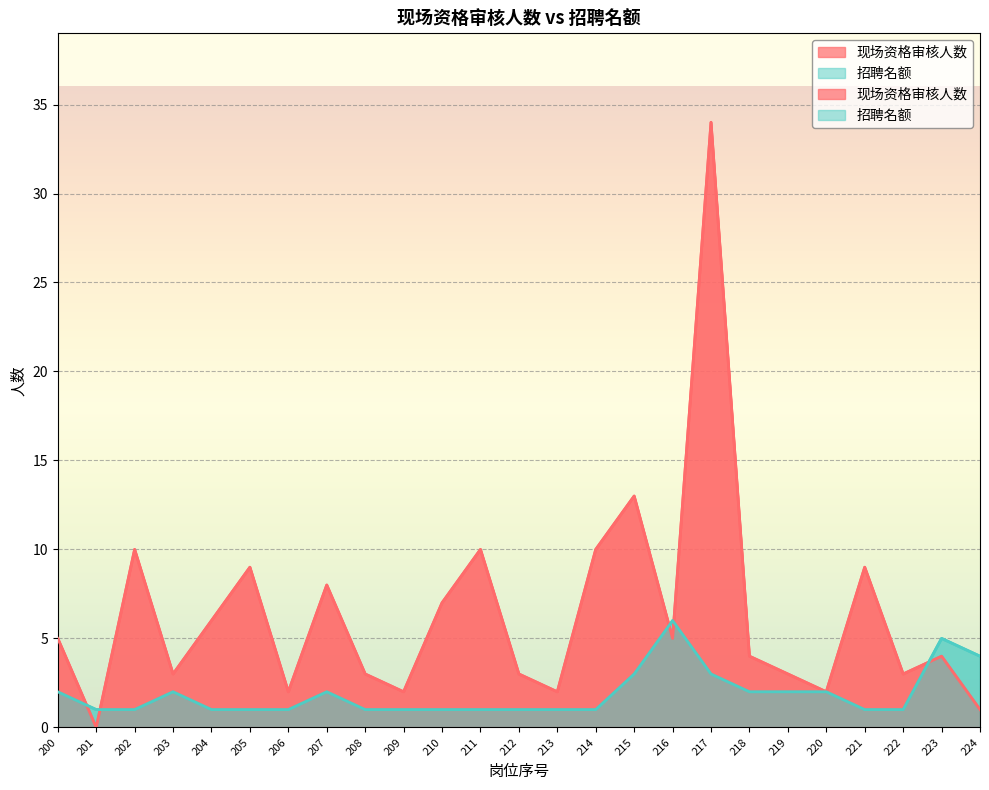

How many distinct data groups are displayed?

2